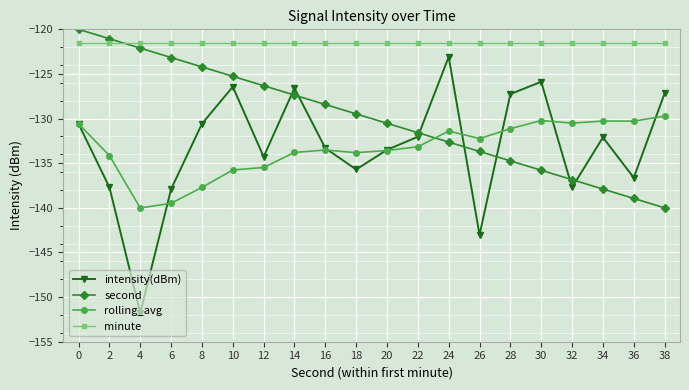

Between 28 and 36, which series saw the biggest shift?

intensity(dBm)